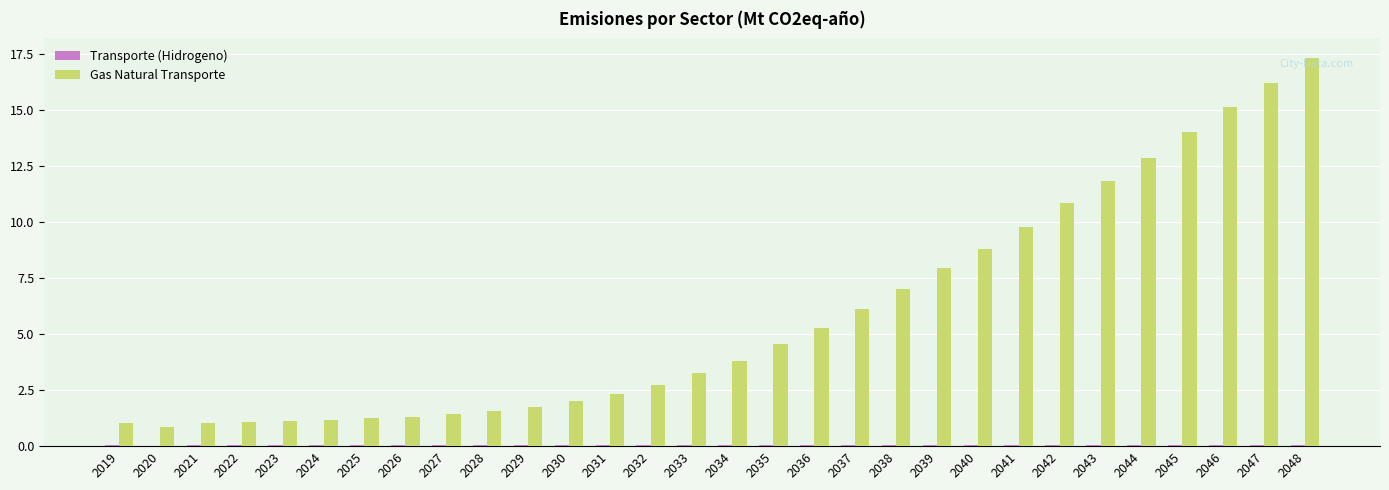

Which category has the highest value across all series?

2048